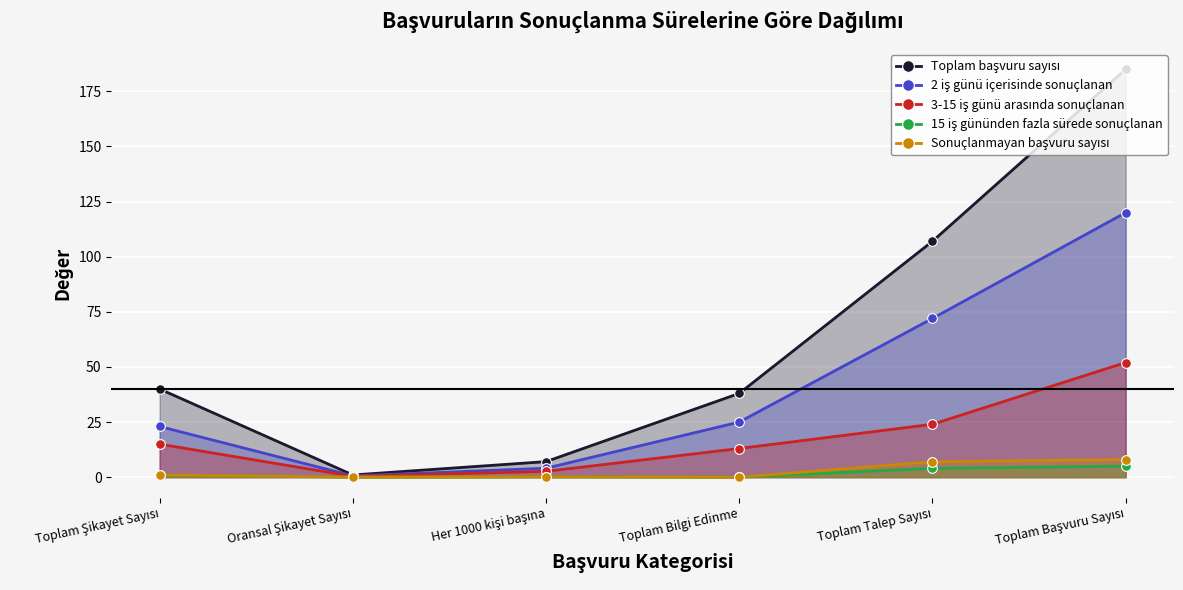

How many lines are shown in the chart?

5